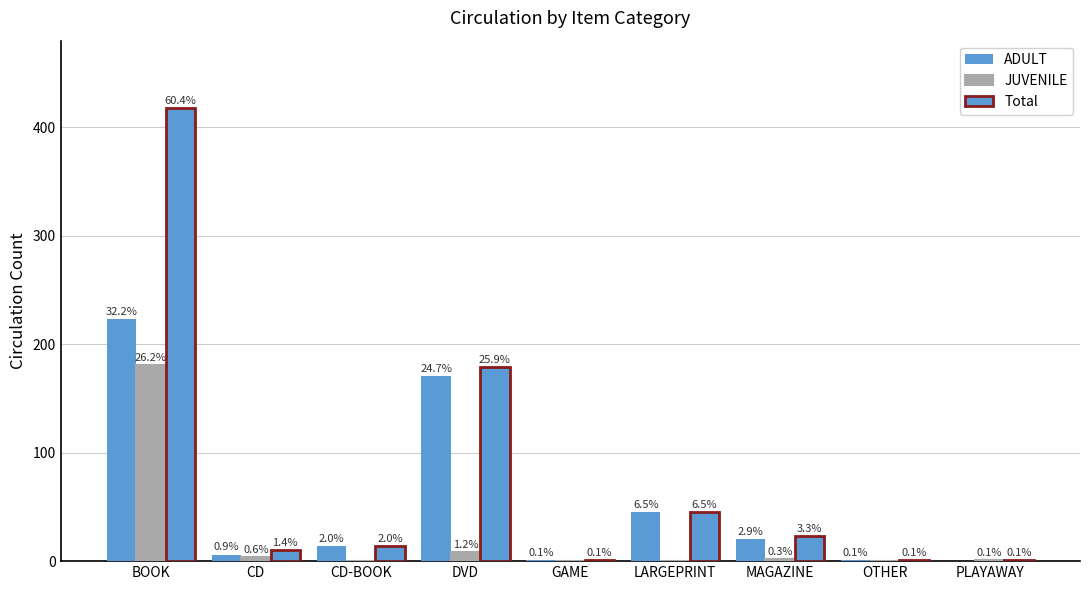

True or false: JUVENILE has a value of 0 at OTHER.

True